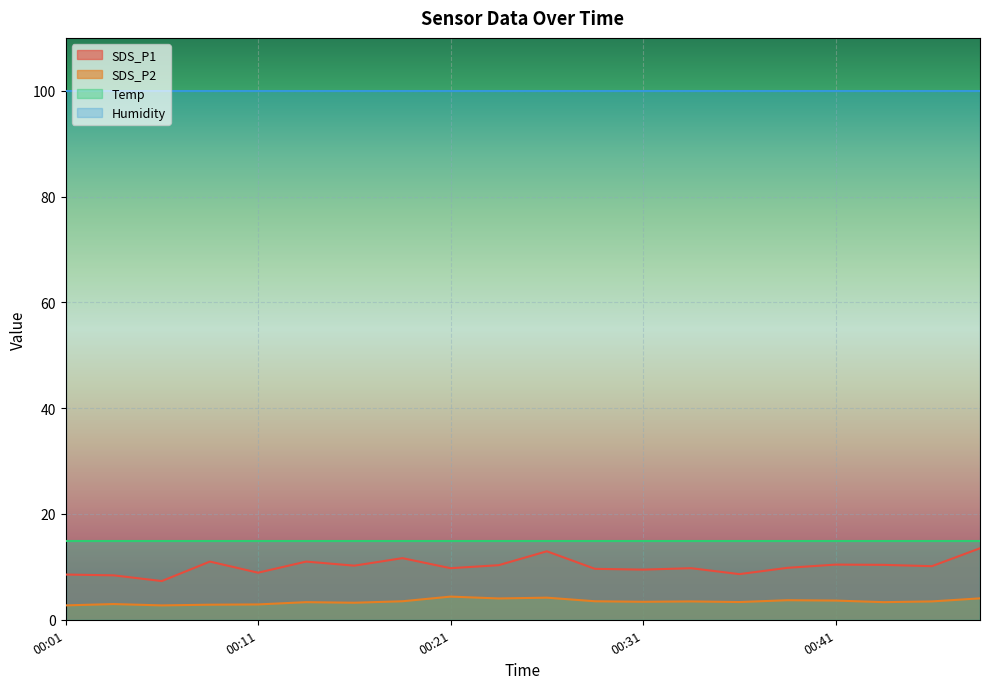

Is this an area chart (filled region under the line)?

No